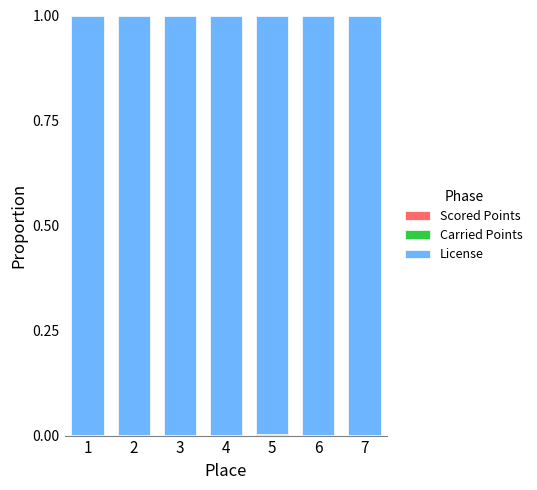

Does the chart contain stacked bars?

Yes